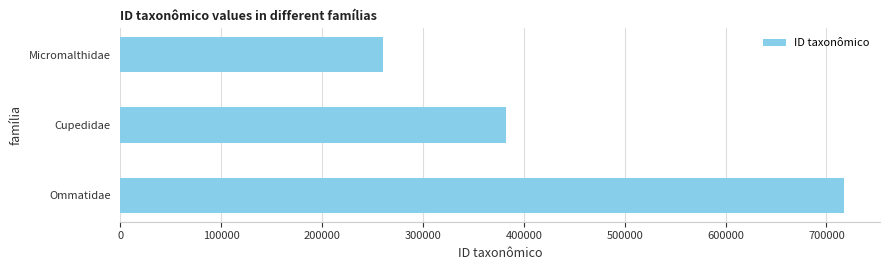

Is it true that the value at Micromalthidae is 462760?

False